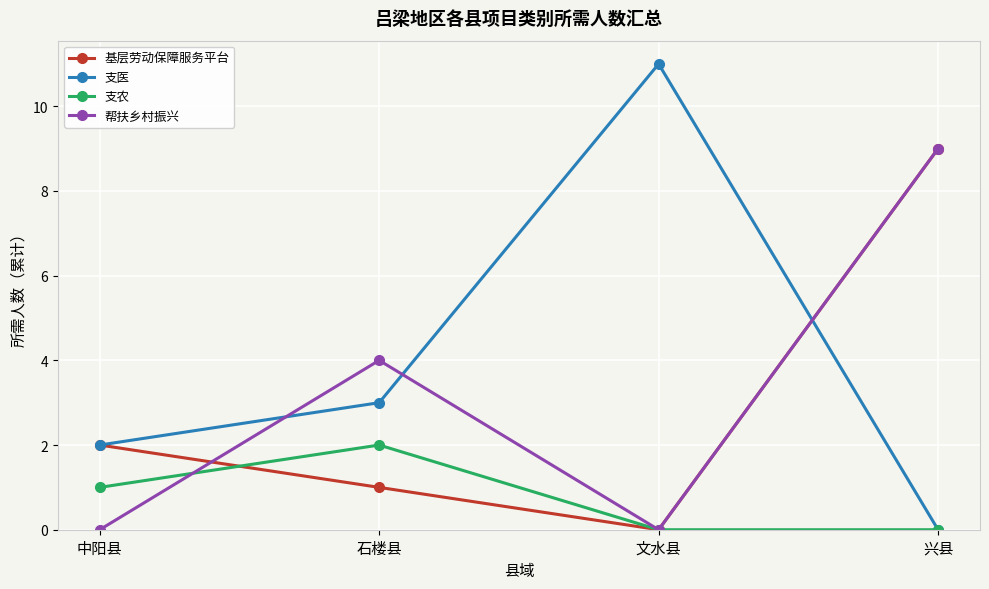

Where is the first local maximum for 支医?

文水县